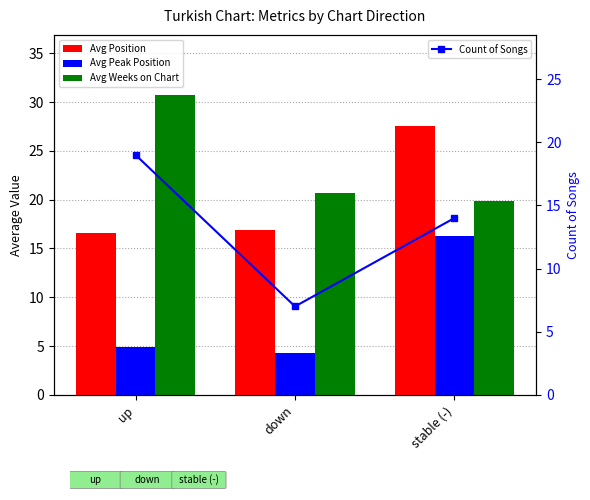

Rank the series by their average value, from lowest to highest.

Avg Peak Position, Count of Songs, Avg Position, Avg Weeks on Chart